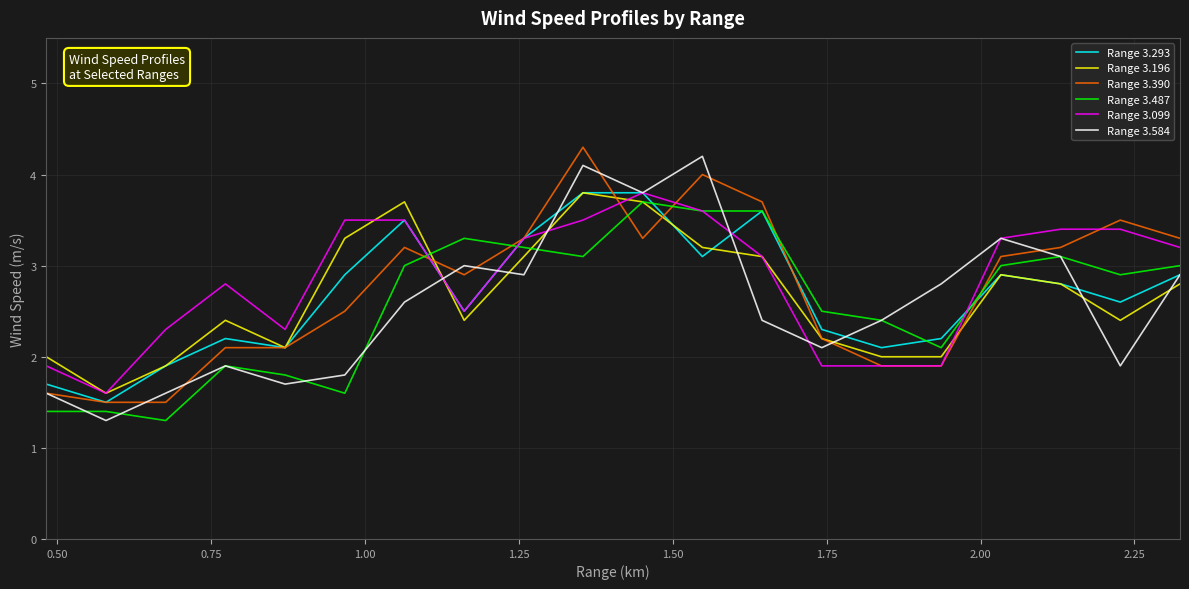

What is the minimum value for Range 3.584?

1.3